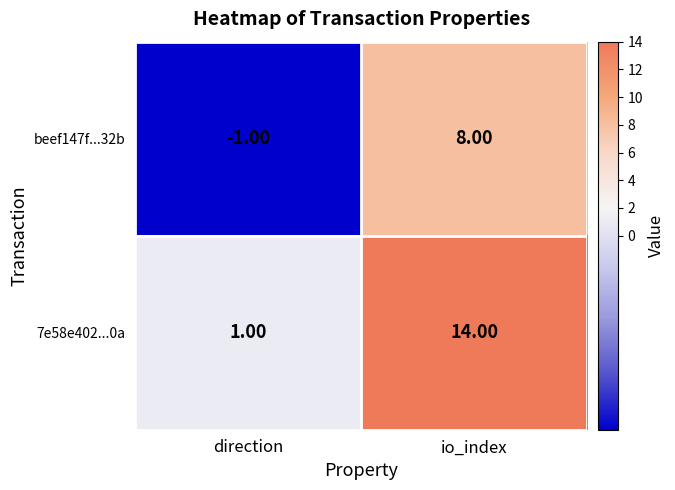

Rank the series by their maximum value, from lowest to highest.

beef147f...32b, 7e58e402...0a